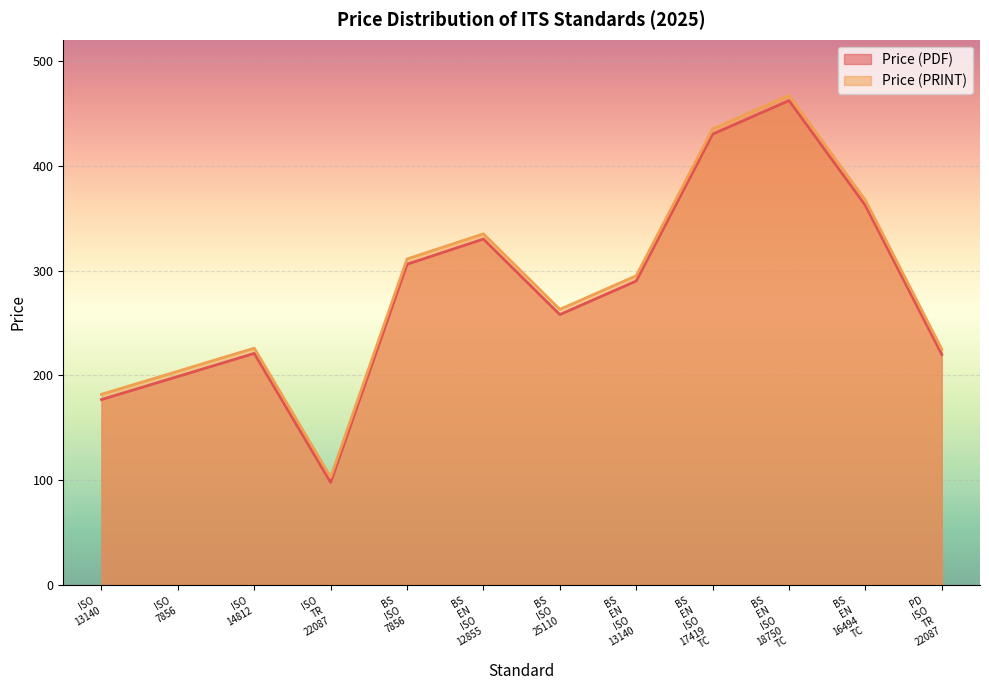

What is the maximum value shown in the chart?

467